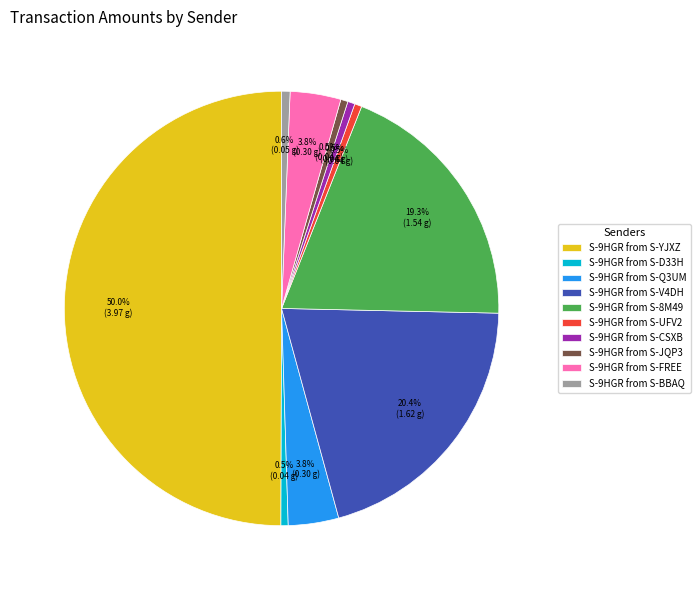

What is the largest slice in the pie chart?

S-9HGR from S-YJXZ